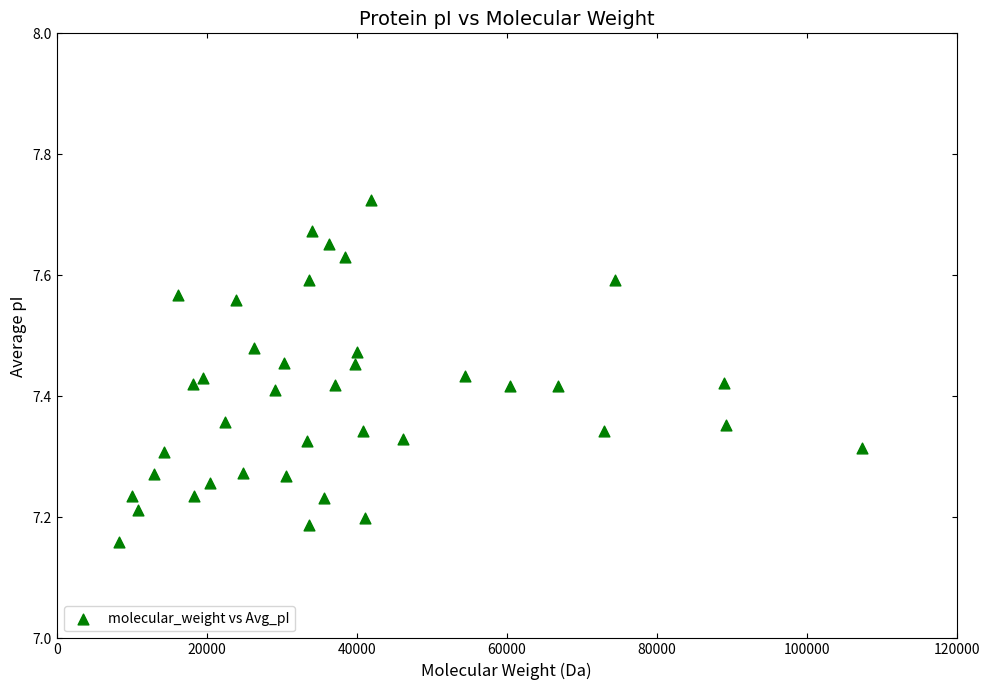

What is the range of X values (max minus min)?

99074.7